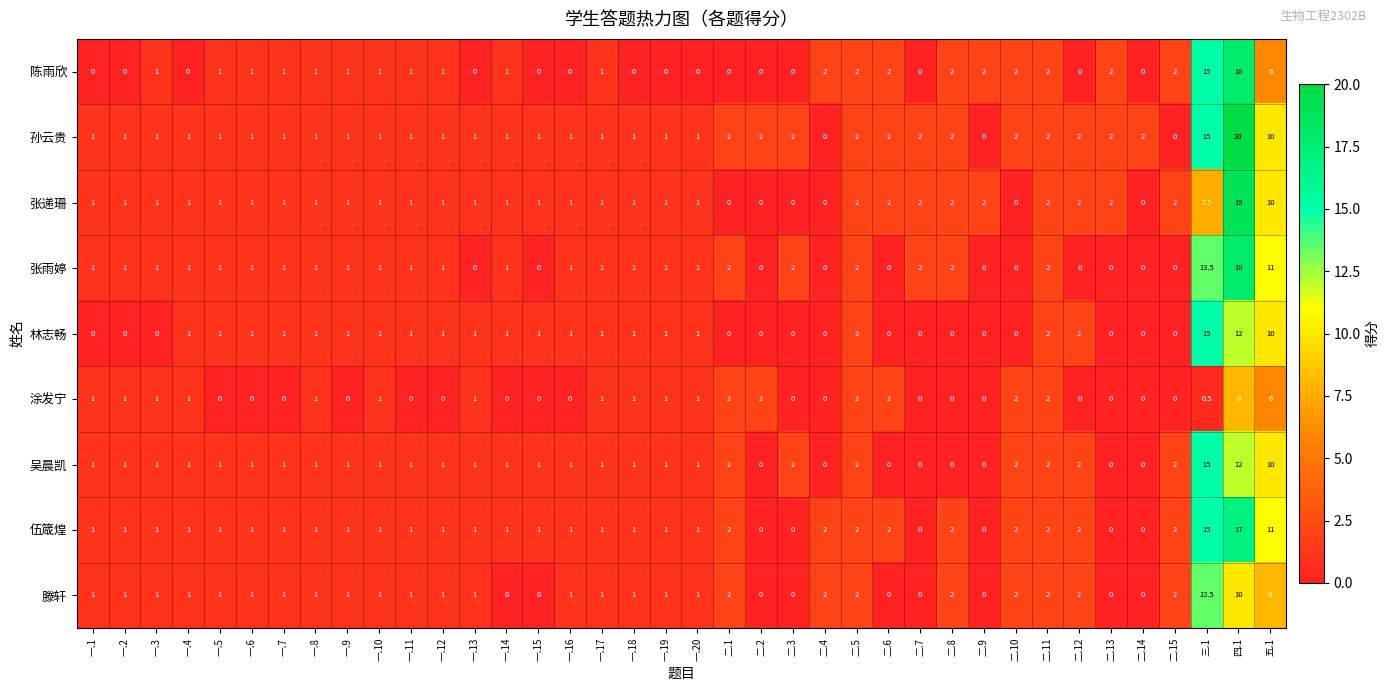

The 林志畅 series shows 0.0 at 二.9. True or false?

True